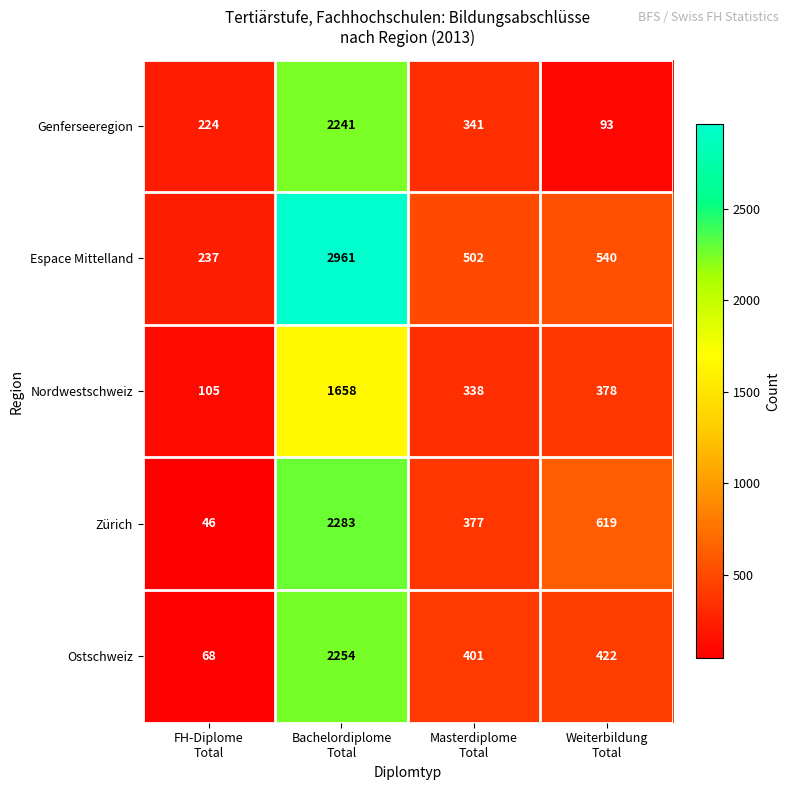

Rank the series by their maximum value, from lowest to highest.

Nordwestschweiz, Genferseeregion, Ostschweiz, Zürich, Espace Mittelland